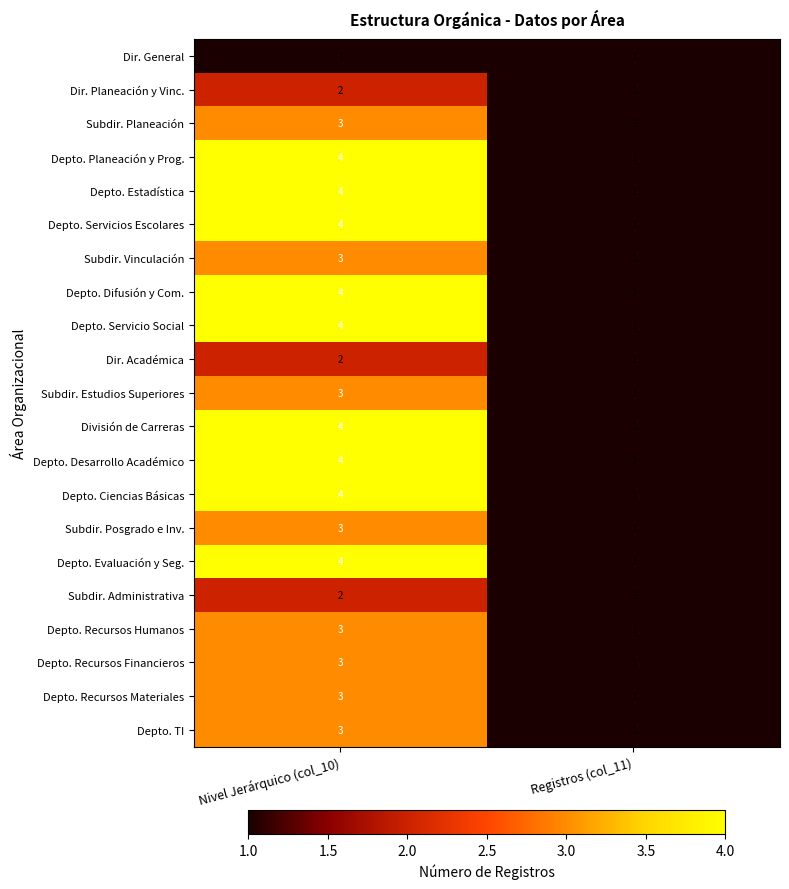

The Dir. Académica series shows 2 at Nivel Jerárquico (col_10). True or false?

True